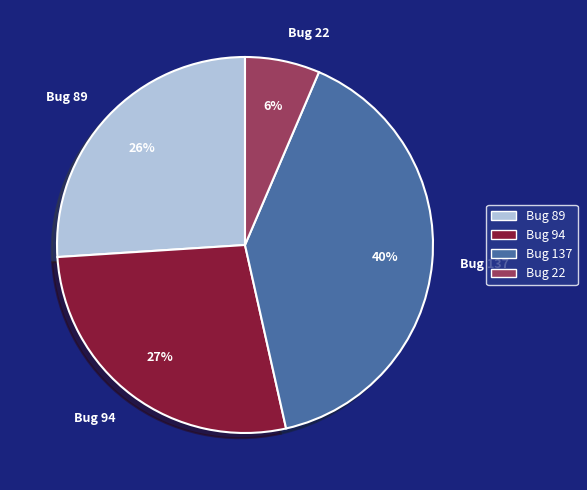

Is there a majority slice in this chart?

No